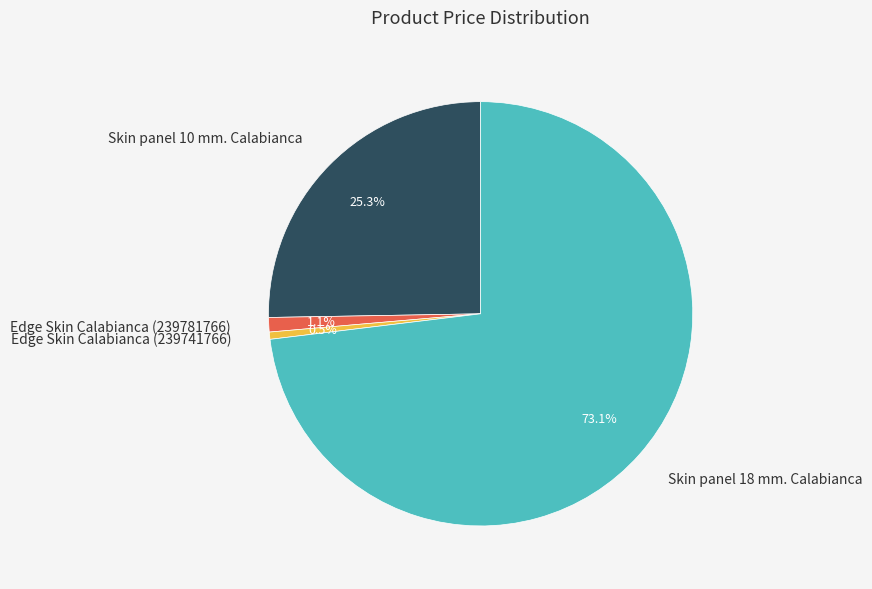

Which slice represents more than half of the pie?

Skin panel 18 mm. Calabianca